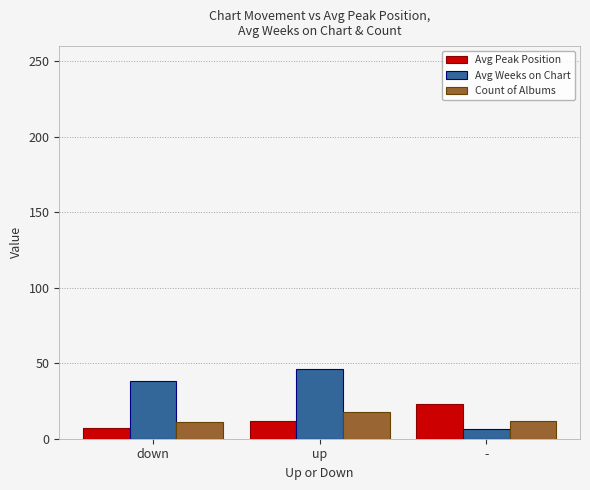

Where is Avg Peak Position nearest to the value 15?

up